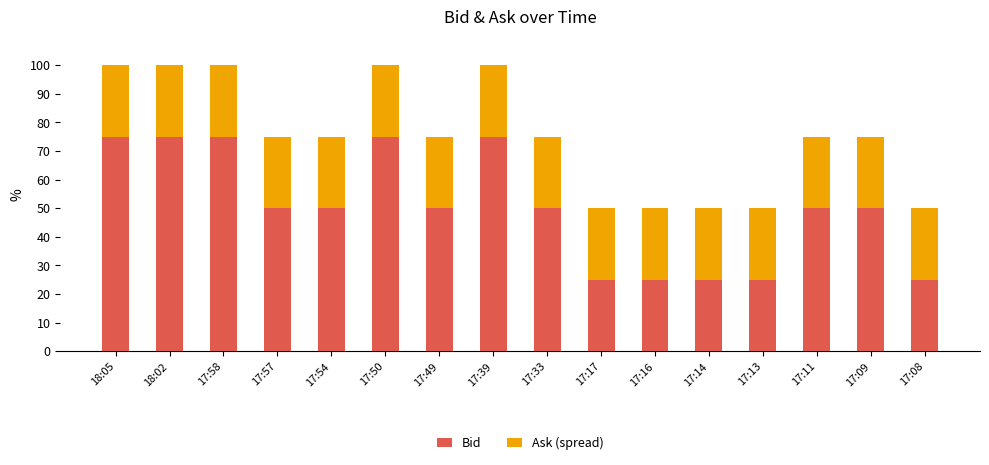

What is the average value of the Bid series?

50.0